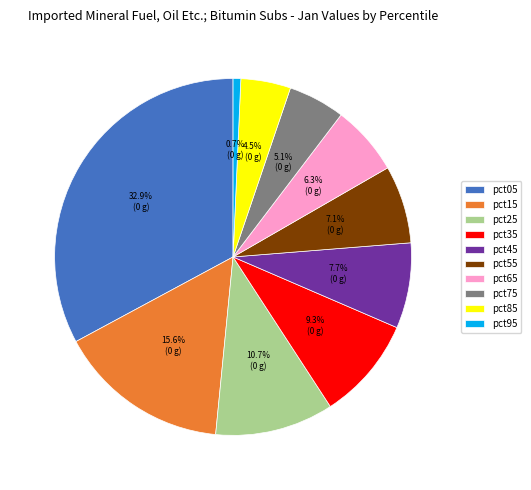

Is there any slice that represents more than half of the pie?

No